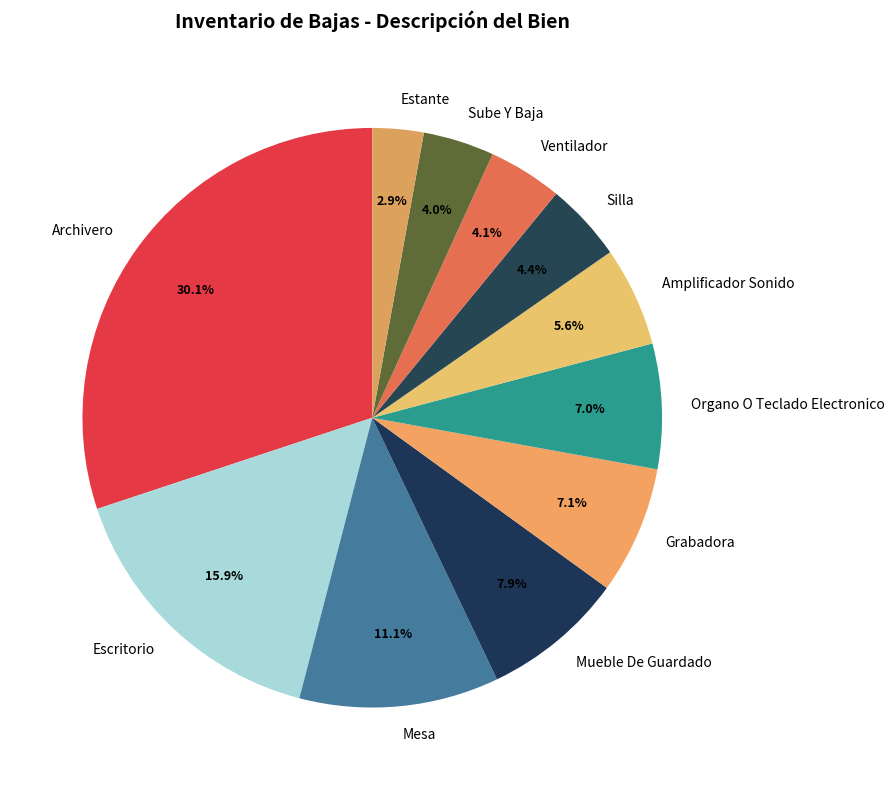

What portion of the pie excludes Mesa?

88.9%